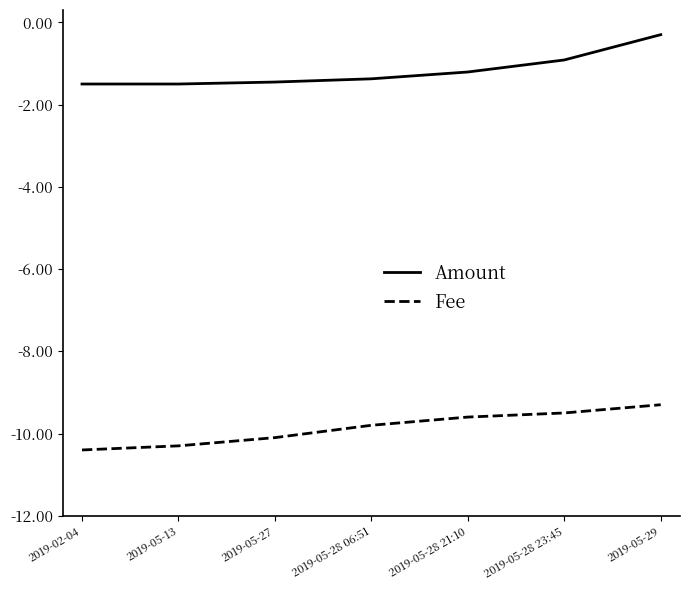

Reading left to right, extract all data points from this chart.

Amount: 2019-02-04=-1.5	2019-05-13=-1.5	2019-05-27=-1.5	2019-05-28 06:51=-1.4	2019-05-28 21:10=-1.2	2019-05-28 23:45=-0.9	2019-05-29=-0.3
Fee: 2019-02-04=-10.4	2019-05-13=-10.3	2019-05-27=-10.1	2019-05-28 06:51=-9.8	2019-05-28 21:10=-9.6	2019-05-28 23:45=-9.5	2019-05-29=-9.3